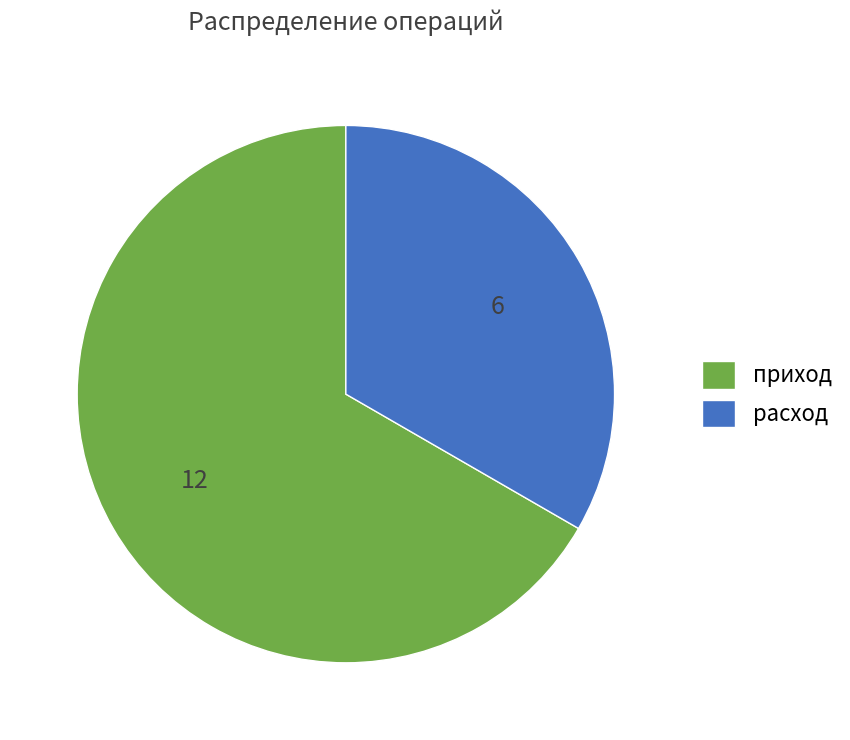

How many segments does this pie chart have?

2